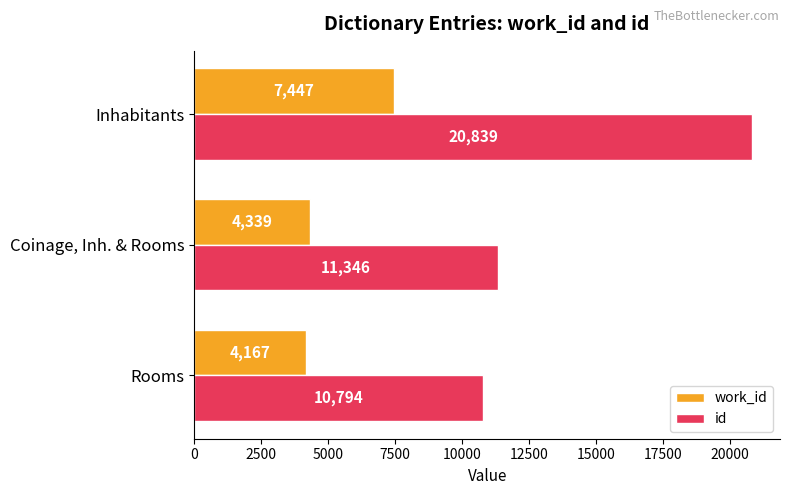

How many values in the id series are below 11346?

1